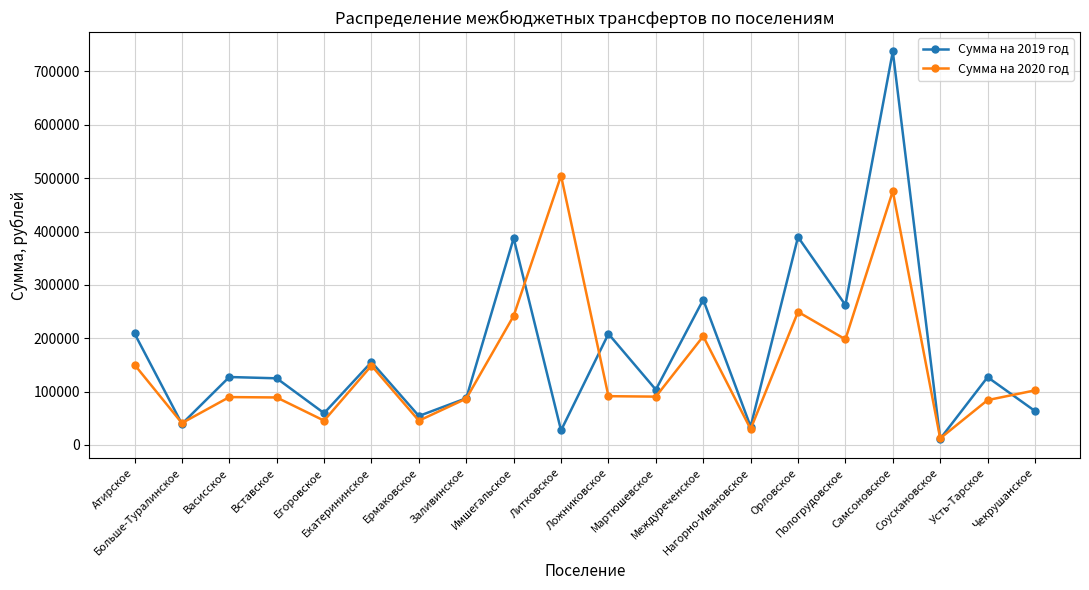

Rank the series by their average value, from lowest to highest.

Сумма на 2020 год, Сумма на 2019 год